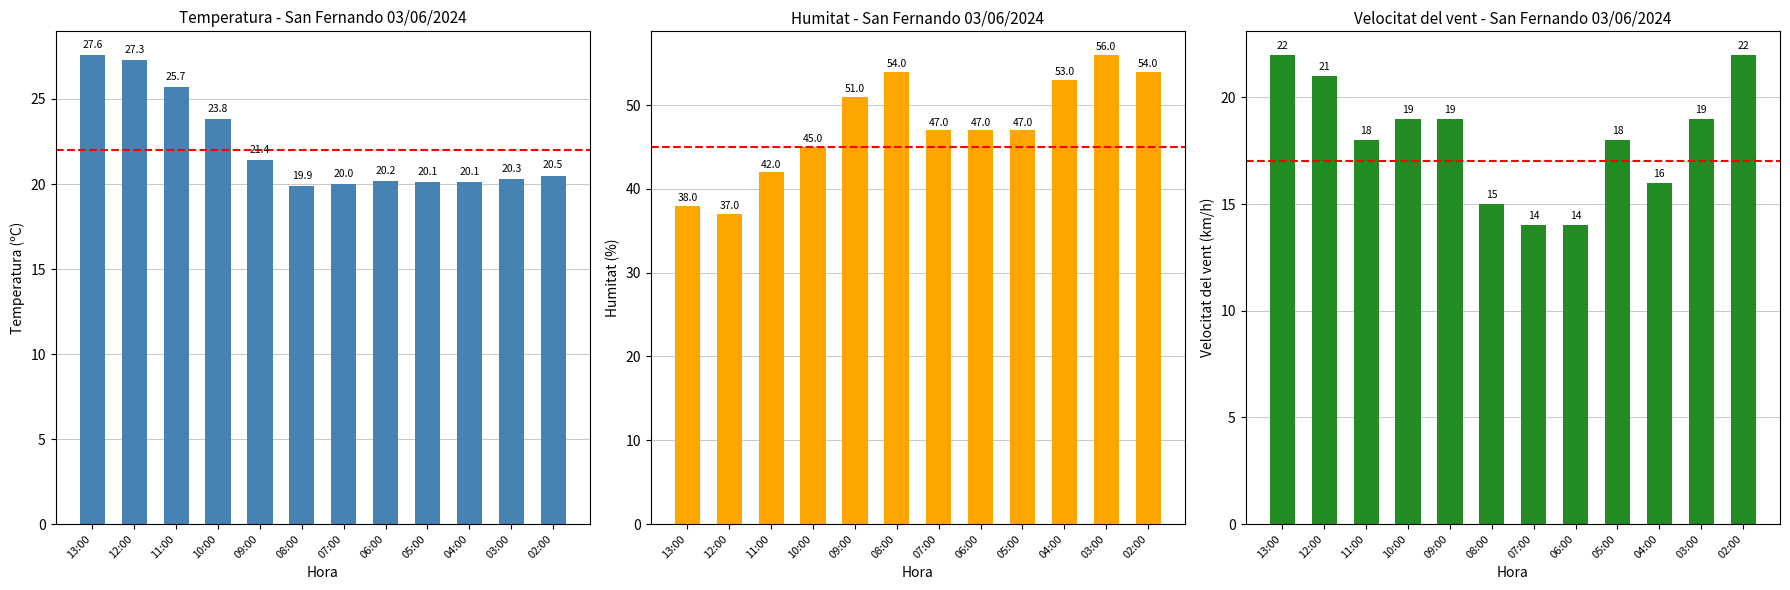

What are all the series names shown in the legend?

Temperatura (C), Humitat (%), Velocitat del vent (km/h)